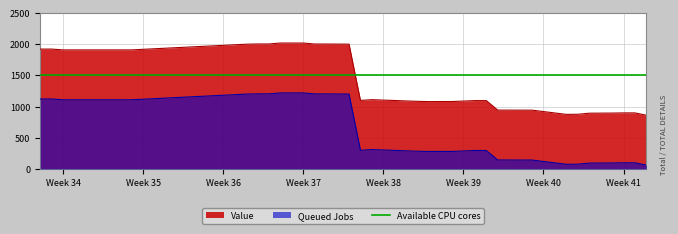

What is the value of the 28th point from the left?

943